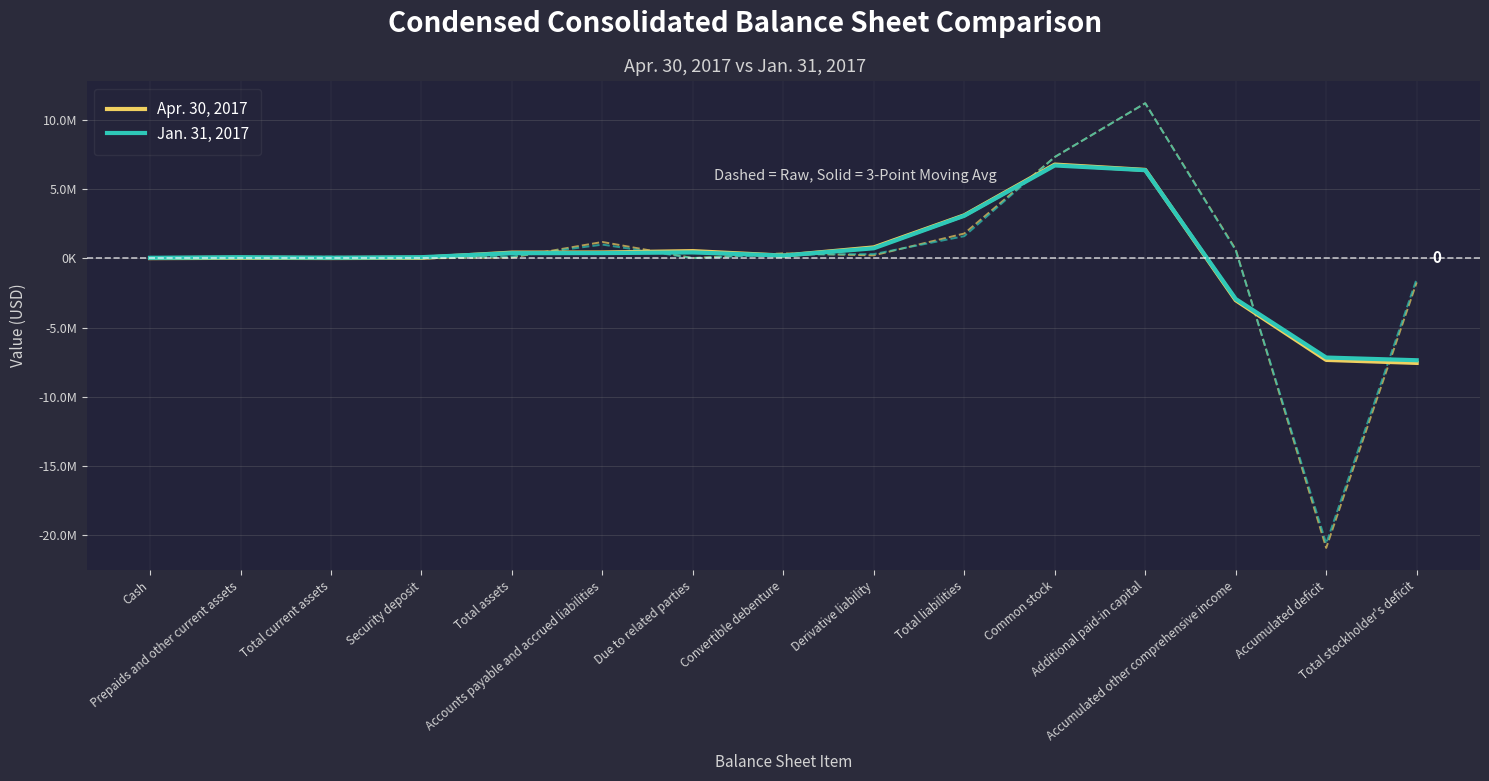

What is the label of the 2nd point from the left?

Prepaids and other current assets